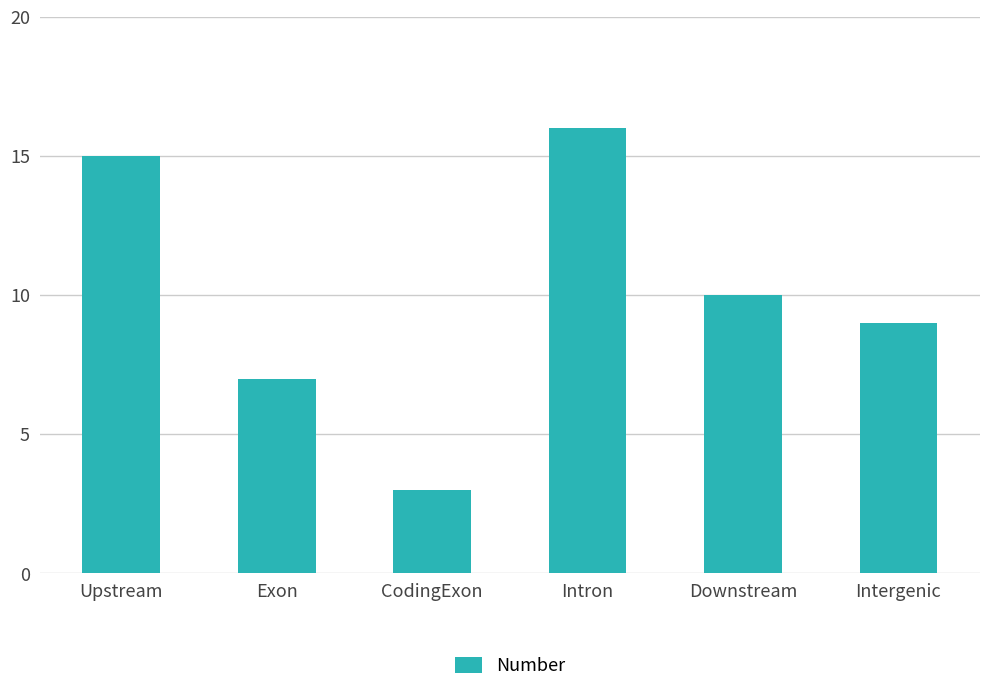

Rank the categories by value from lowest to highest.

CodingExon, Exon, Intergenic, Downstream, Upstream, Intron